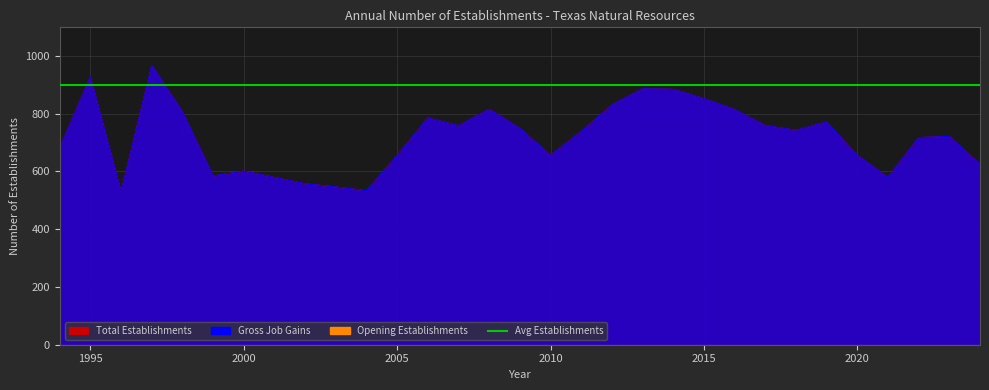

How many data points in Expanding establishments are above 738?

15